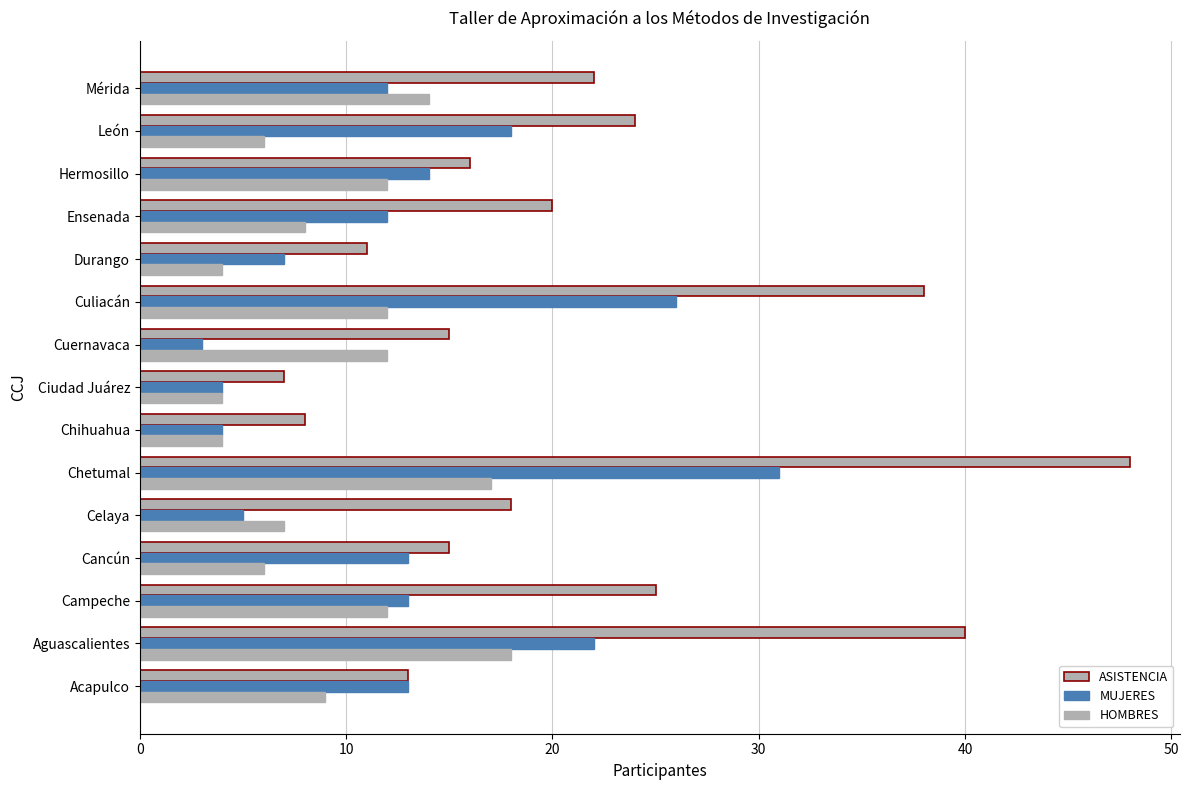

What is the value of the MUJERES bar at the 1st from the left?

13